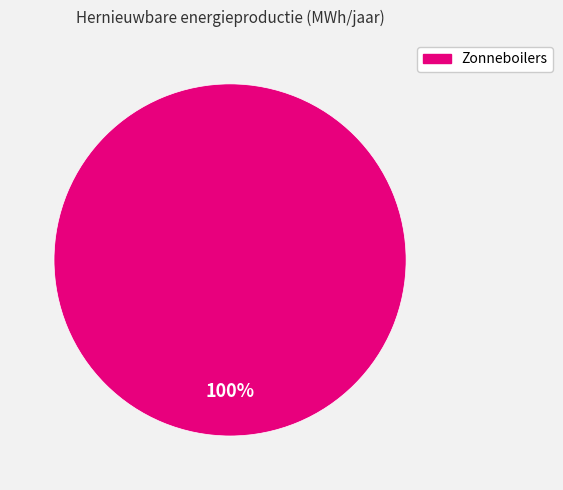

Is there any slice that represents more than half of the pie?

Yes